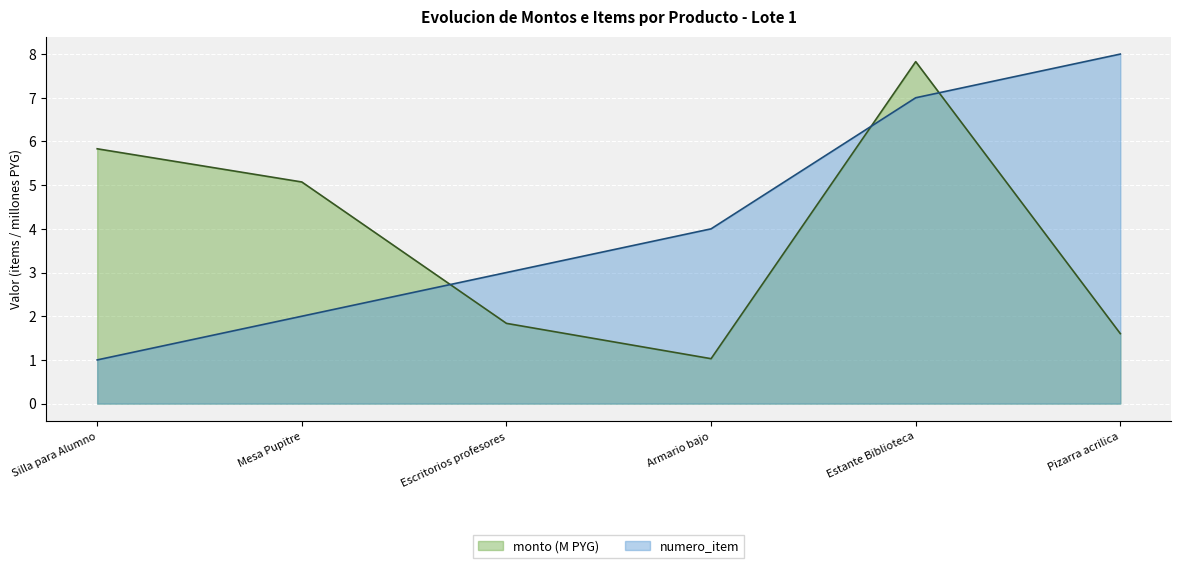

Rank the series by their maximum value, from lowest to highest.

monto (M PYG), numero_item